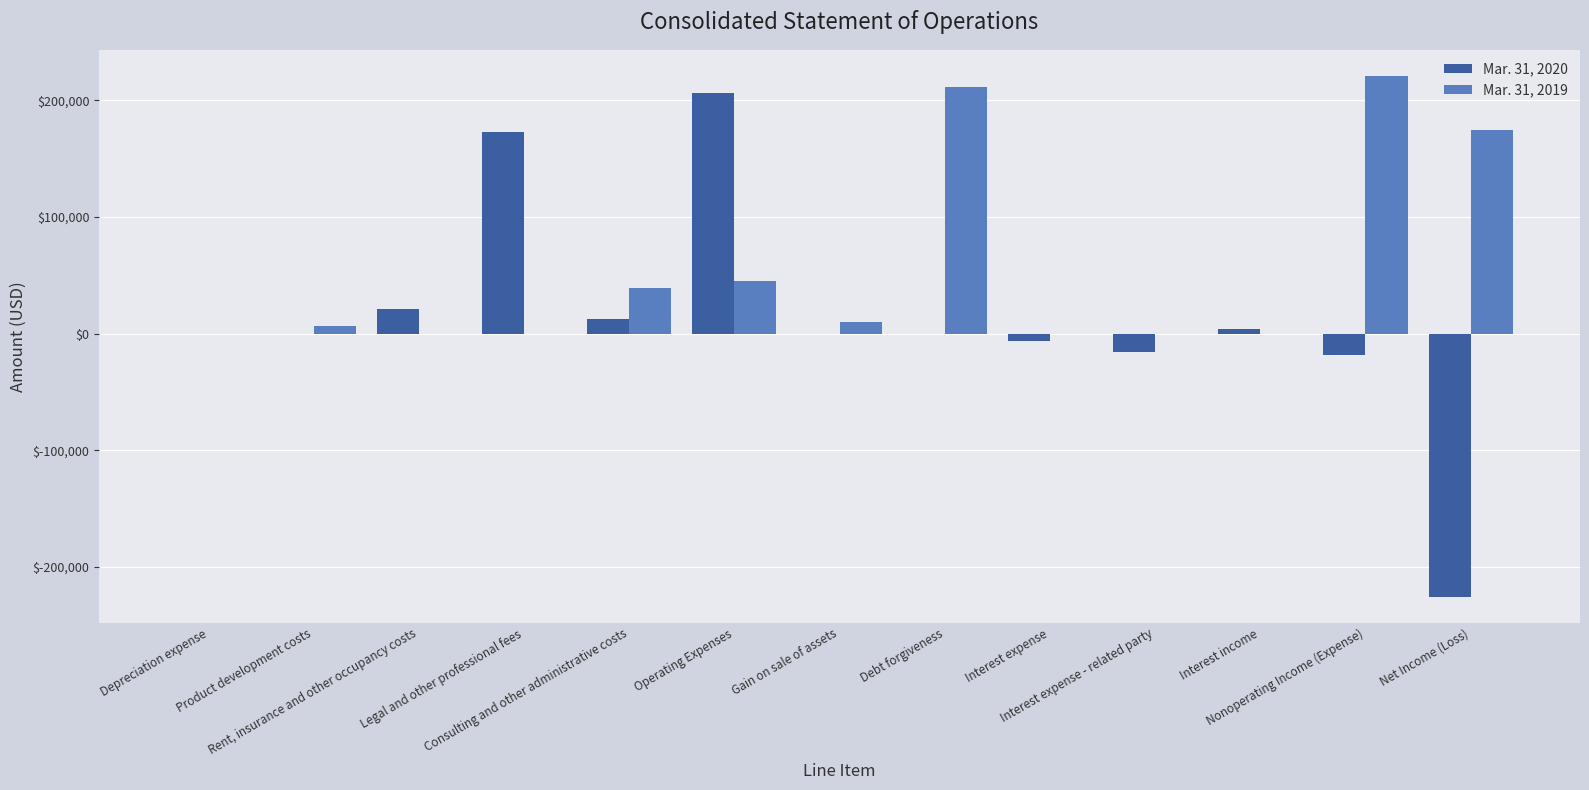

What is the greatest value displayed?

220910